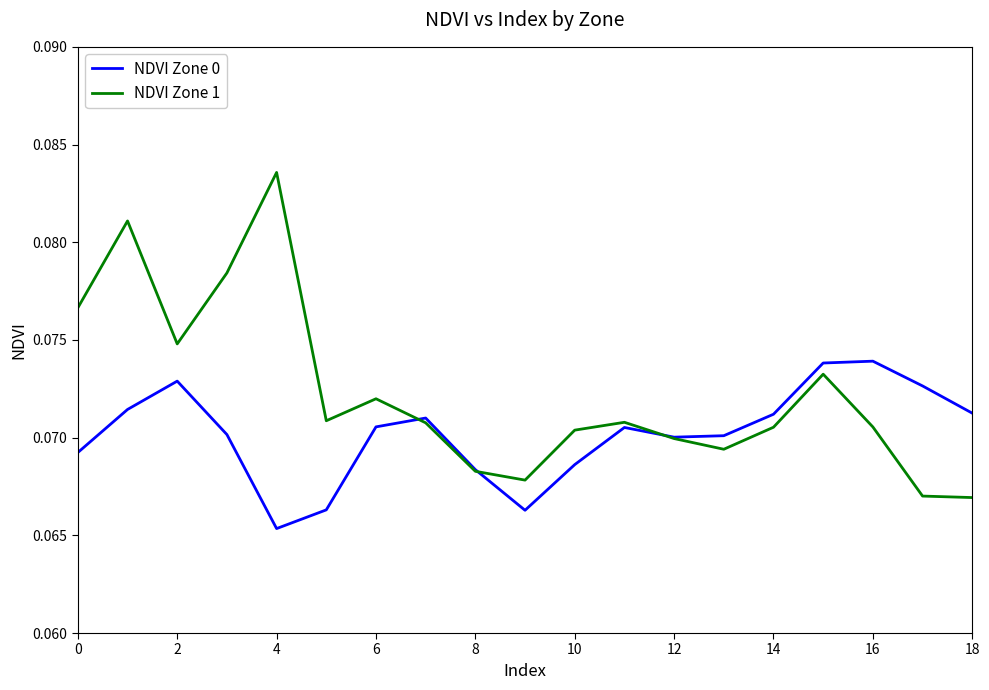

How many intersections are there between NDVI Zone 0 and NDVI Zone 1?

3